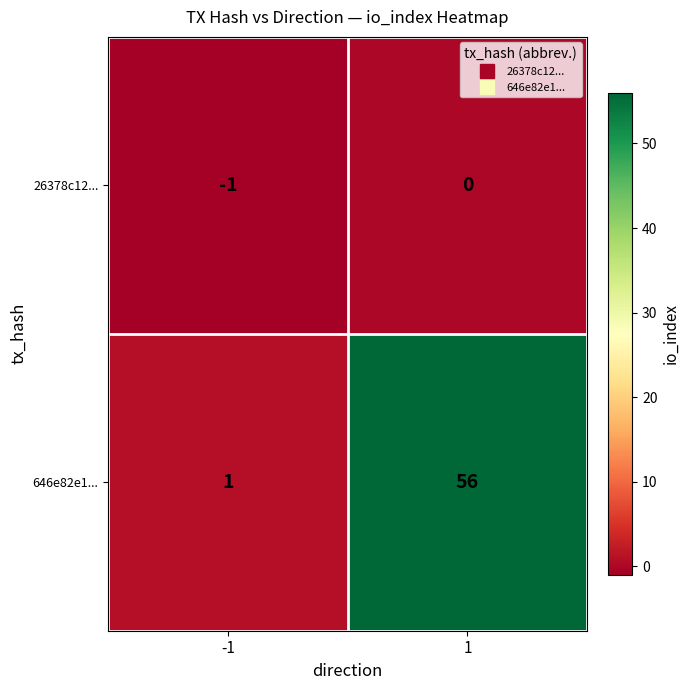

Reading right to left, transcribe all the data shown in this chart.

26378c12...: 1=0	-1=-1
646e82e1...: 1=56	-1=1